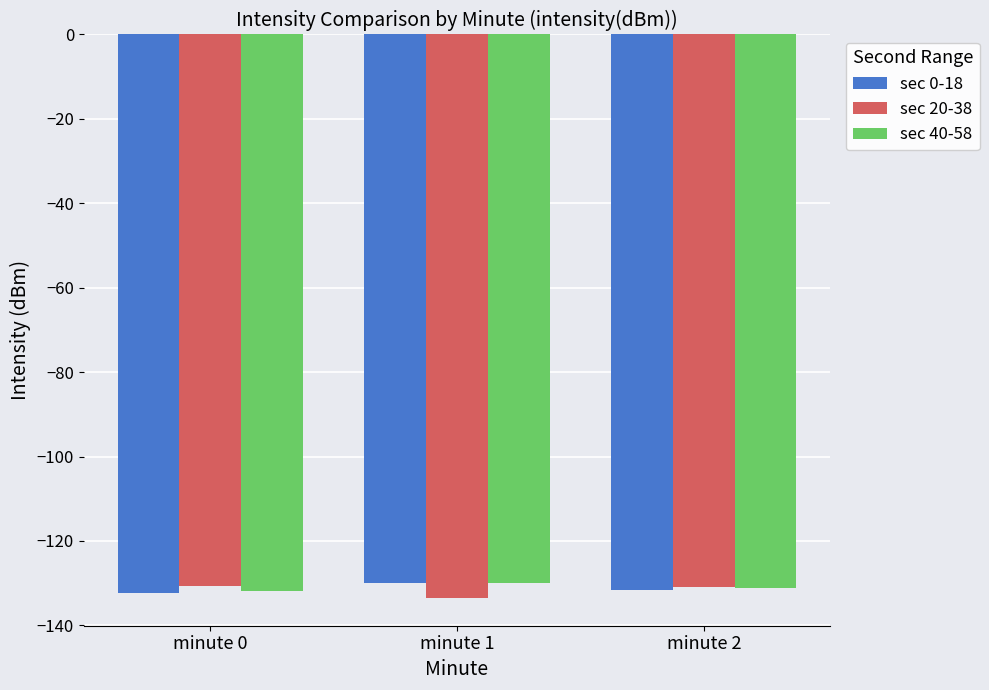

What is the sum of the sec 0-18 values at minute 1 and minute 0?

-262.3